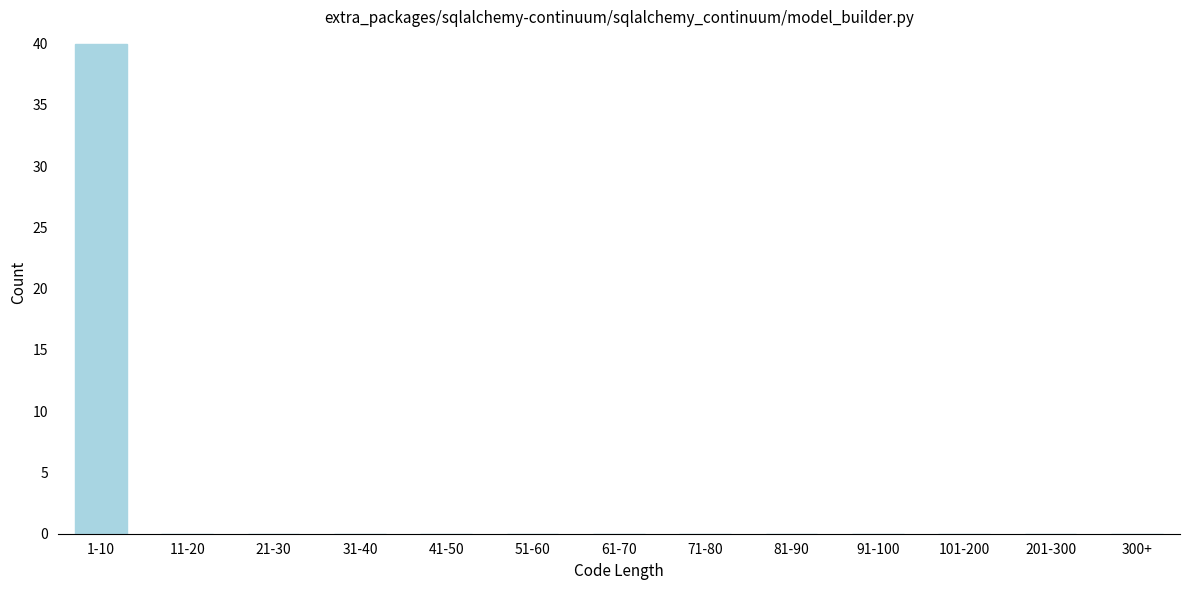

Reading right to left, transcribe all the data shown in this chart.

300+=0	201-300=0	101-200=0	91-100=0	81-90=0	71-80=0	61-70=0	51-60=0	41-50=0	31-40=0	21-30=0	11-20=0	1-10=40